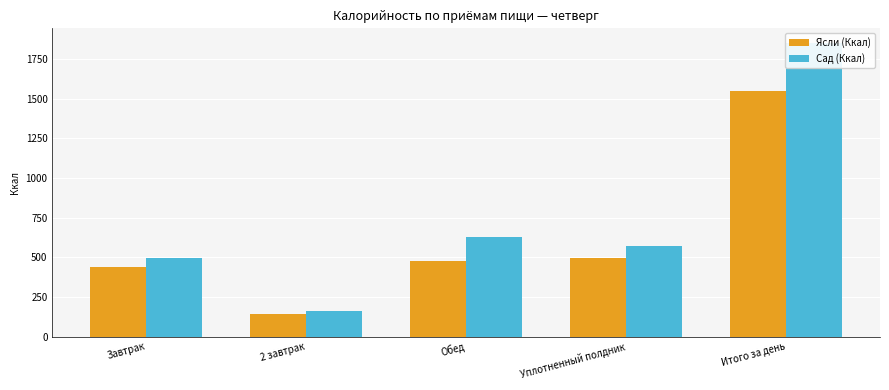

What is the average value of the Сад (Ккал) series?

740